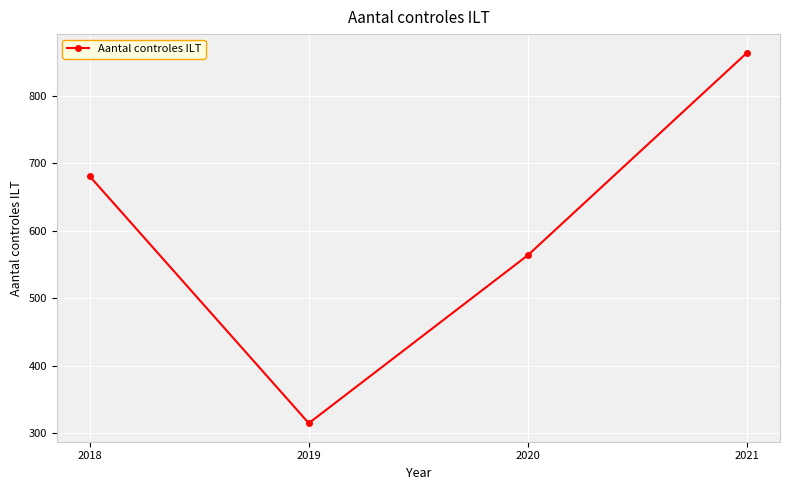

How many values are below 681?

2